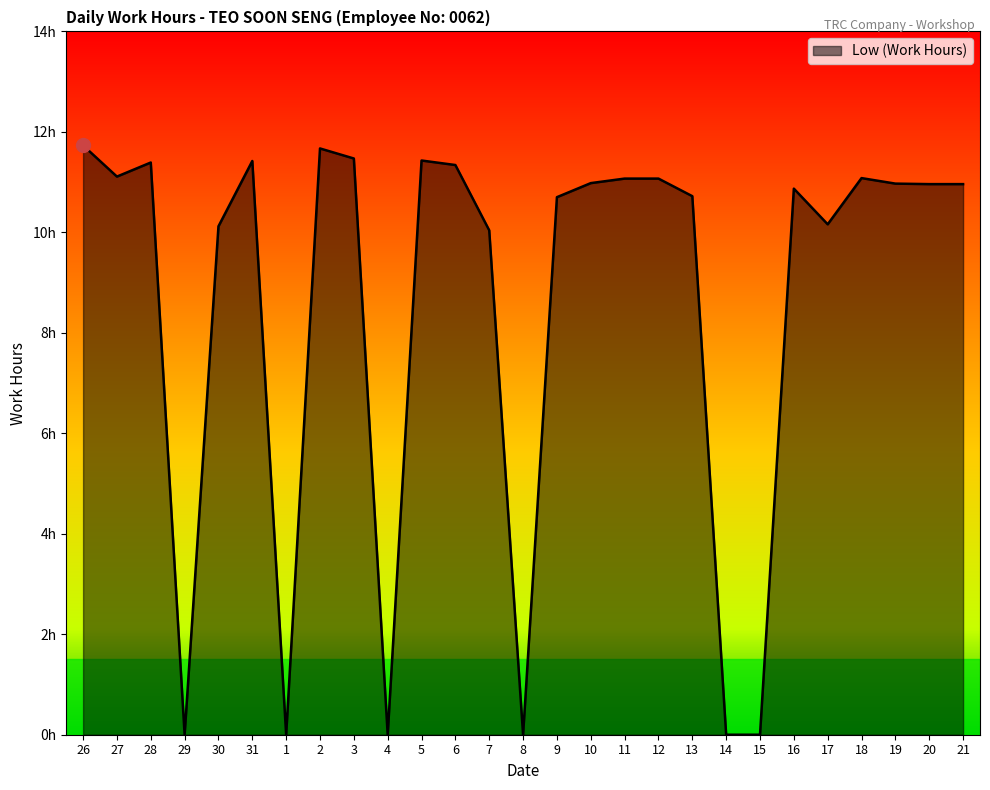

List the labels in order of value, largest first.

26, 2, 3, 5, 31, 28, 6, 27, 18, 11, 12, 10, 19, 20, 21, 16, 13, 9, 17, 30, 7, 29, 1, 4, 8, 14, 15